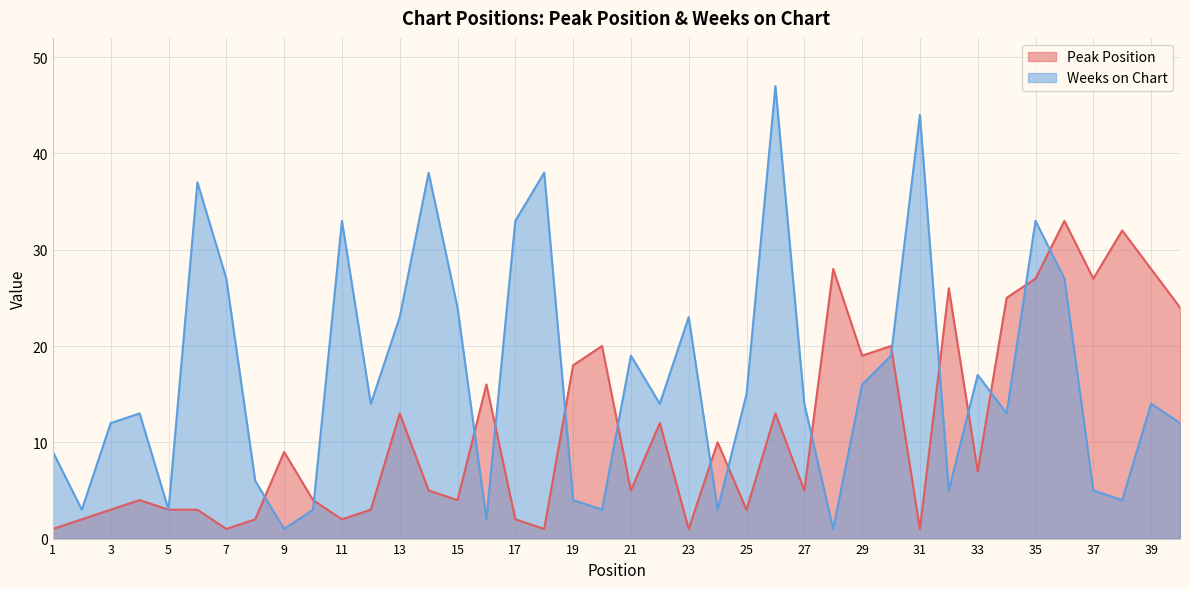

Reading left to right, list all the values displayed in this chart.

Peak Position: 1	2	3	4	3	3	1	2	9	4	2	3	13	5	4	16	2	1	18	20	5	12	1	10	3	13	5	28	19	20	1	26	7	25	27	33	27	32	28	24
Weeks on Chart: 9	3	12	13	3	37	27	6	1	3	33	14	23	38	24	2	33	38	4	3	19	14	23	3	15	47	14	1	16	19	44	5	17	13	33	27	5	4	14	12